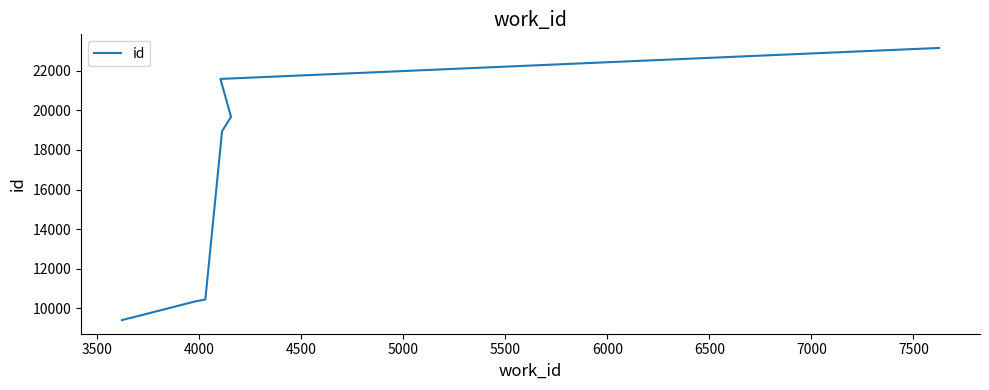

What is the value of the 6th point from the left?

18951